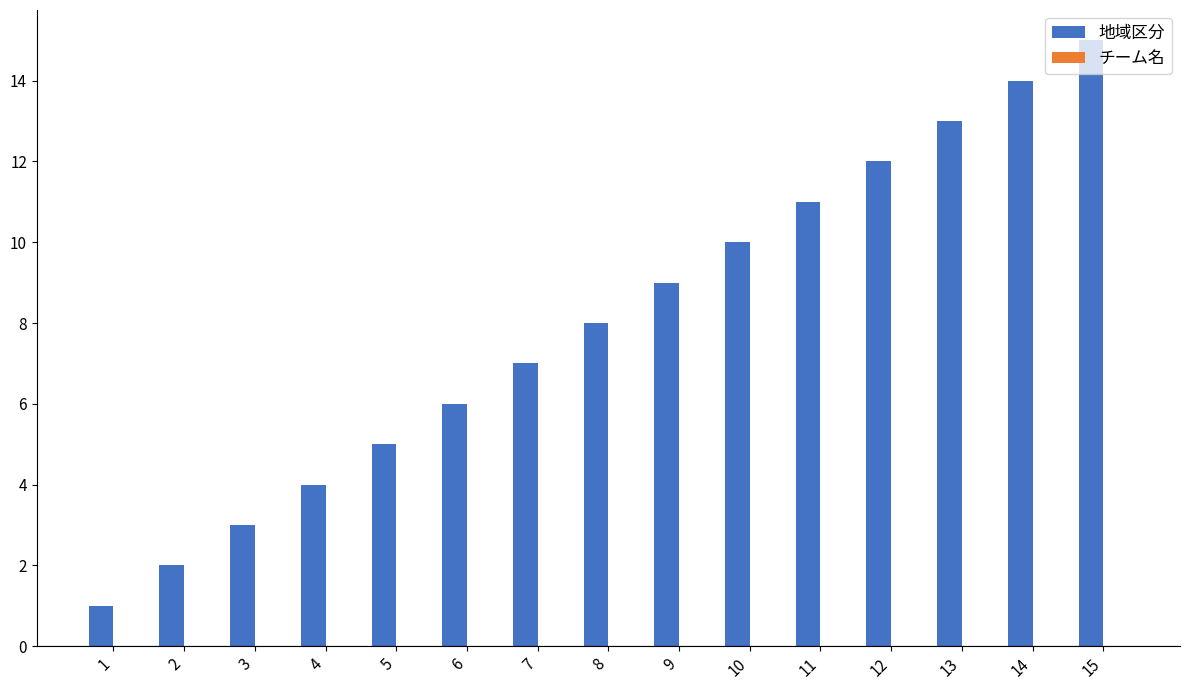

Does the chart contain any negative values?

No